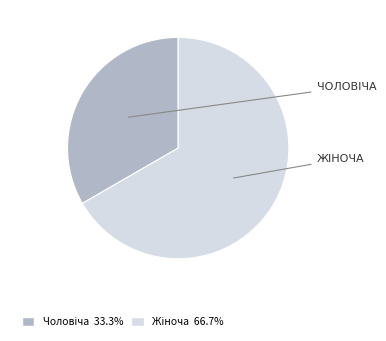

Is there any slice that represents more than half of the pie?

Yes